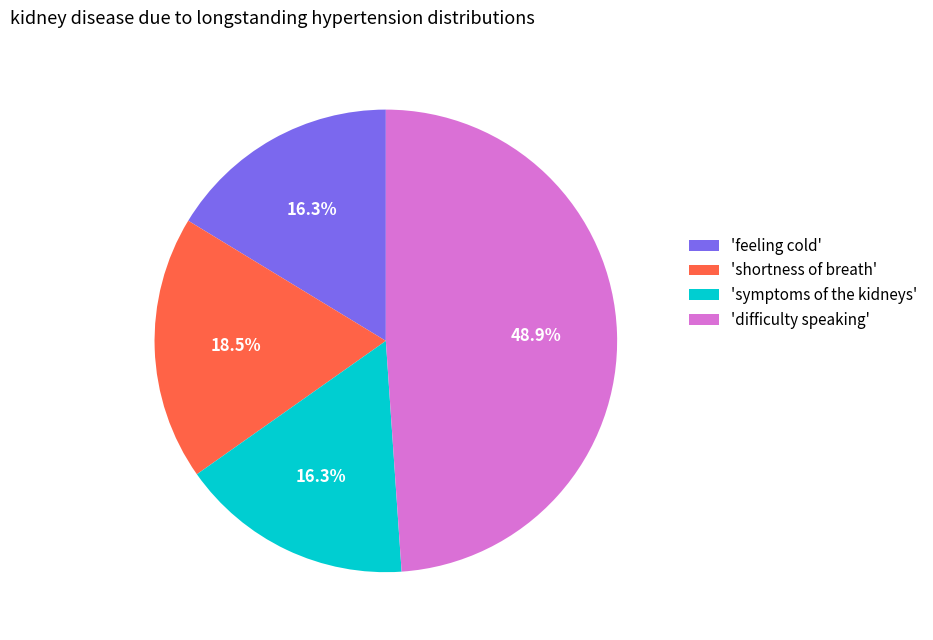

Between 'symptoms of the kidneys' and 'difficulty speaking', which is larger?

'difficulty speaking'